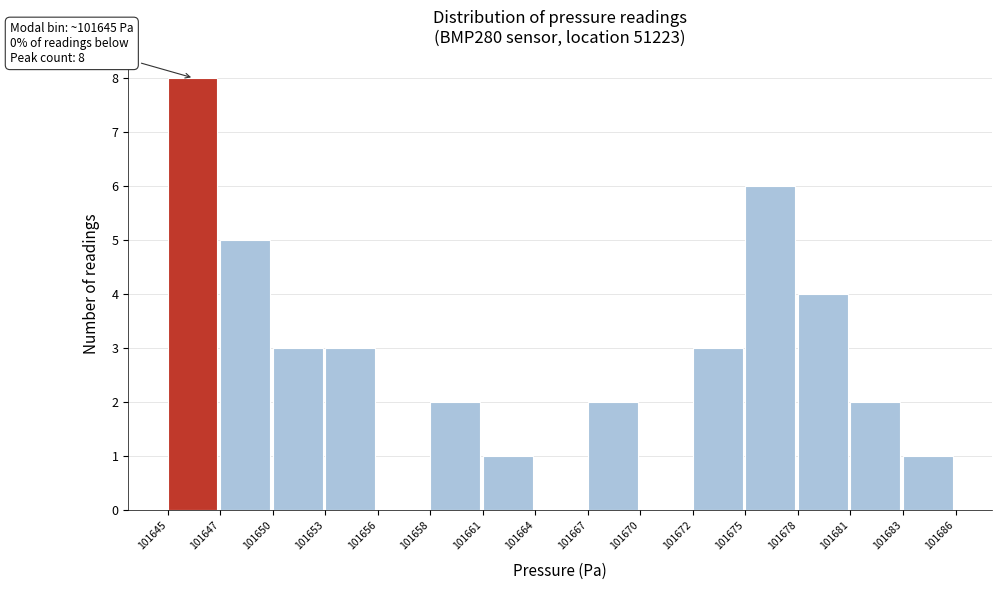

Reading left to right, what are all the values shown in this chart?

101645=8	101647=5	101650=3	101653=3	101656=0	101658=2	101661=1	101664=0	101667=2	101670=0	101672=3	101675=6	101678=4	101681=2	101683=1